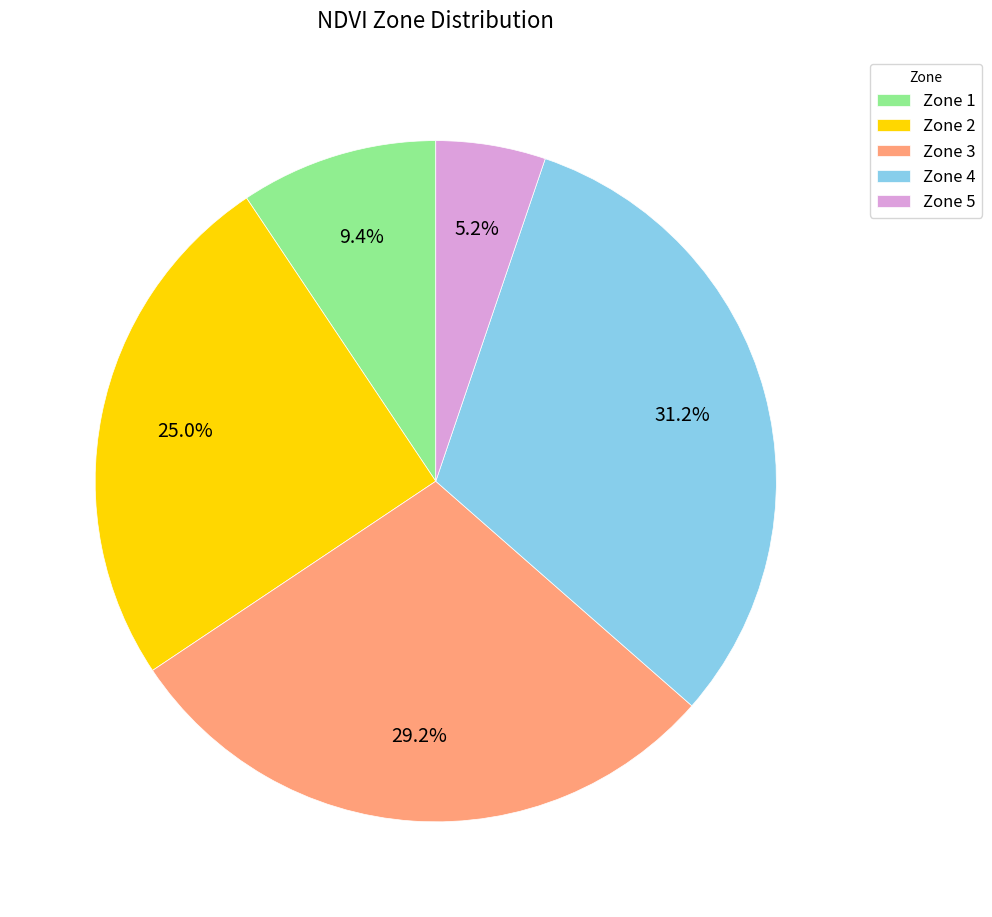

What is the ratio of the value at Zone 2 to the value at Zone 5?

4.8